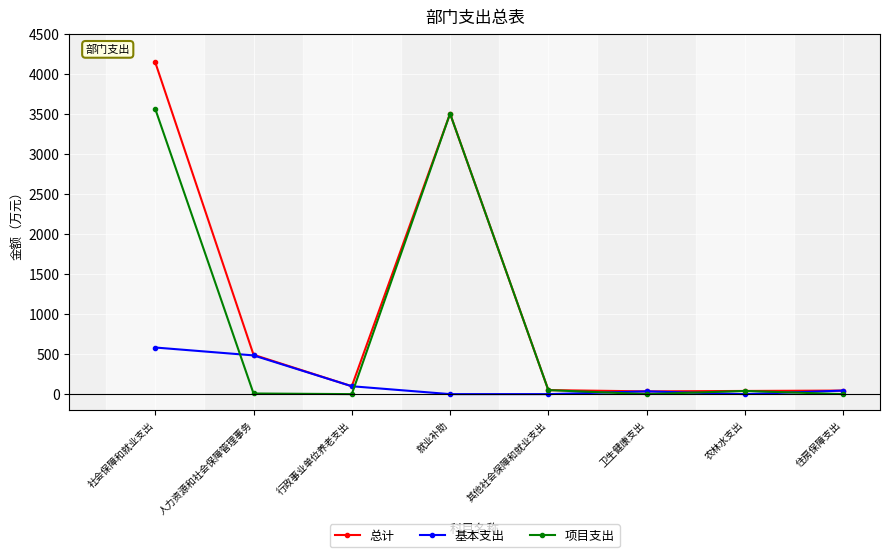

What is the sum of all 项目支出 values?

7157.6